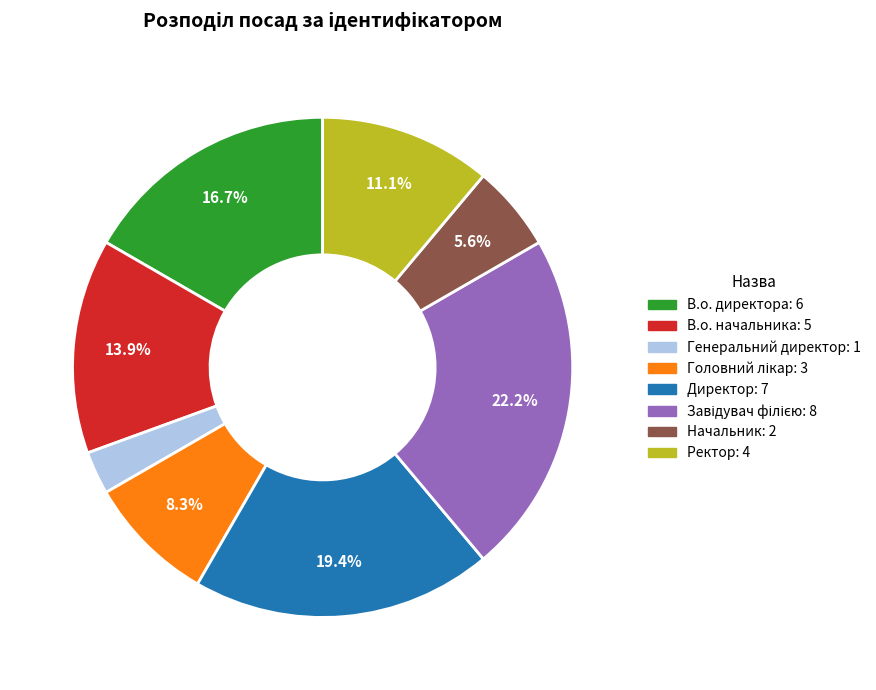

How much of the chart is everything except В.о. директора?

83.3%